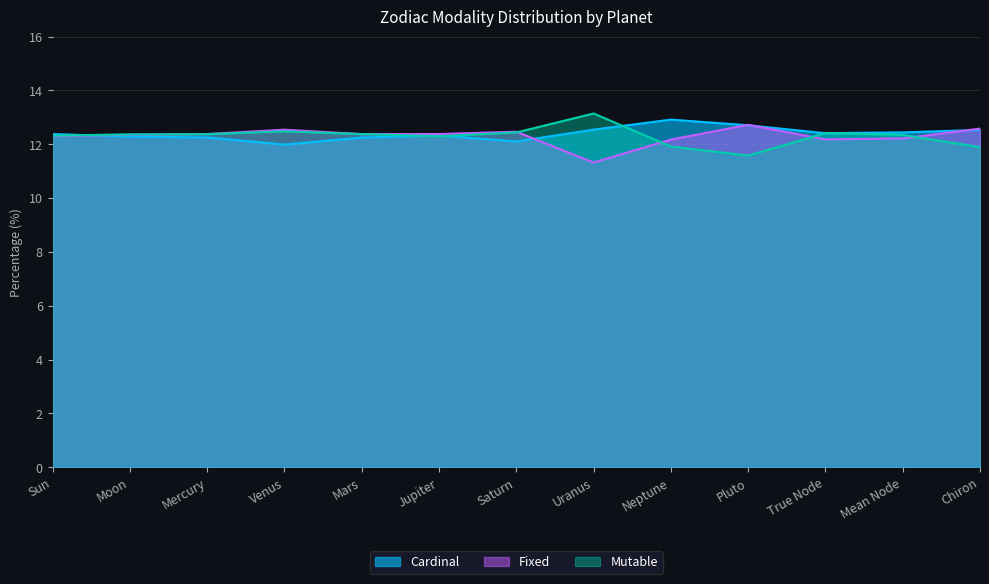

How many data points in Fixed are less than 12?

1